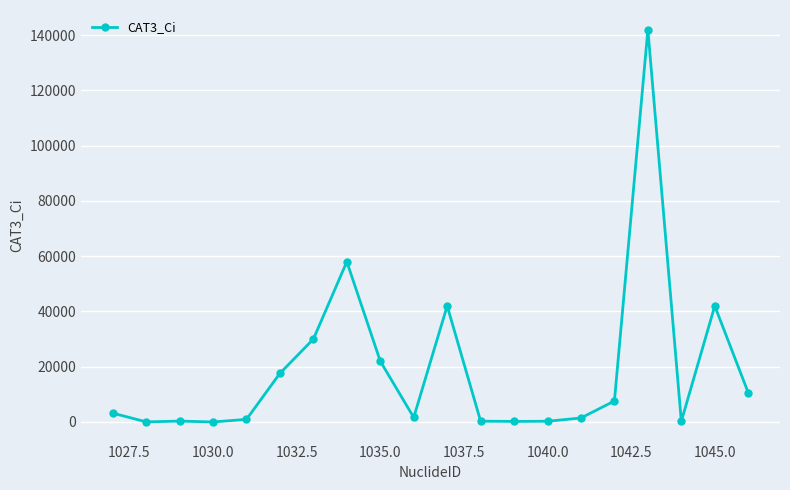

What is the maximum value shown in the chart?

142000.0